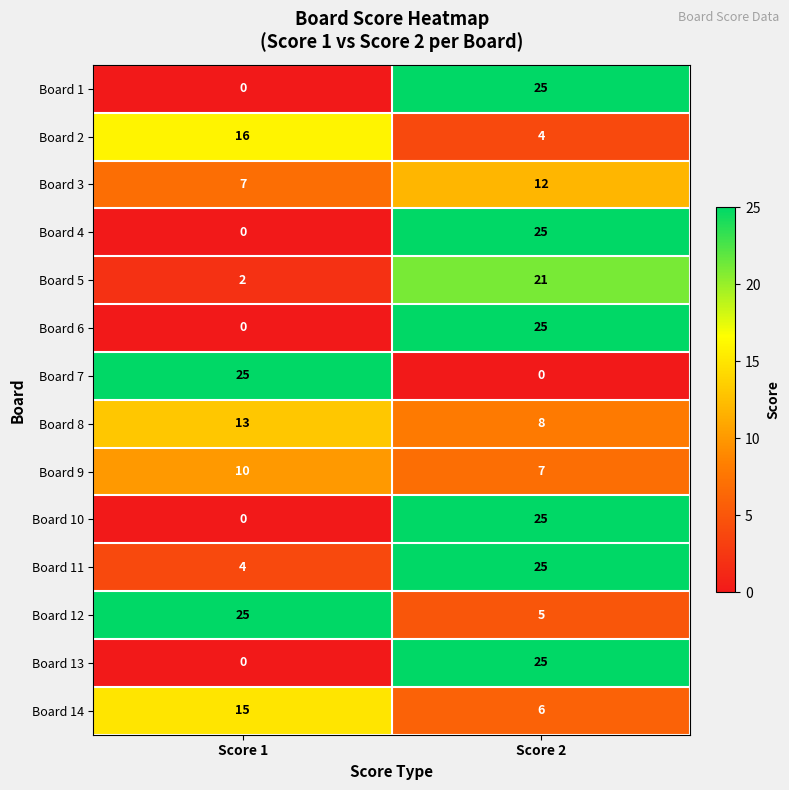

At which label is Board 14 closest to 10?

Score 2